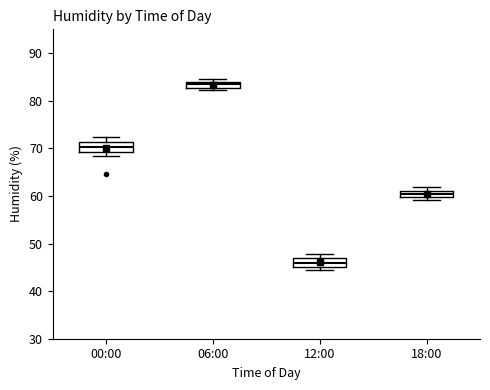

Which box's median line is the lowest?

12:00